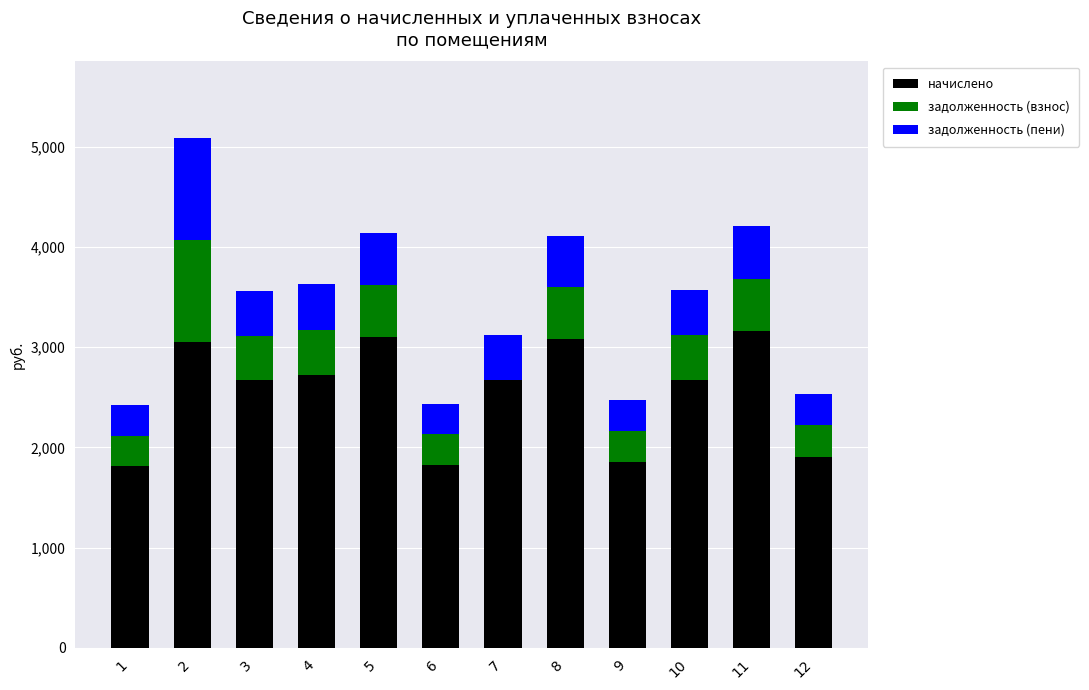

What is the total value across all series at 3?

3562.2